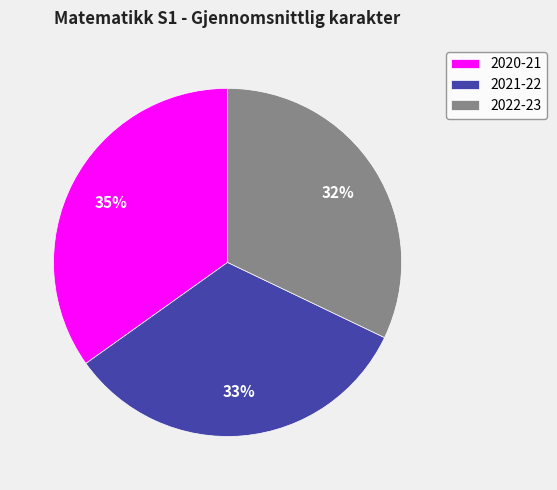

Which has a higher value, 2022-23 or 2020-21?

2020-21